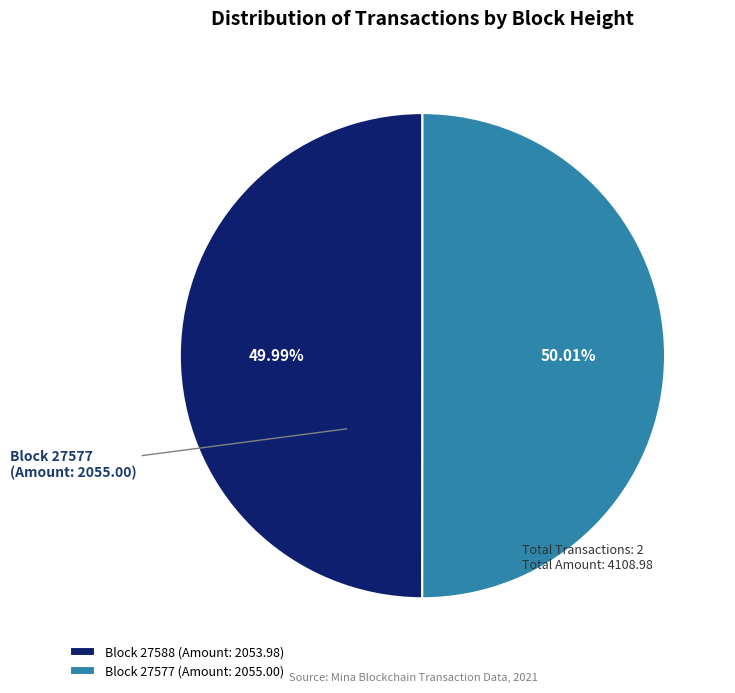

Is the sum of Block 27588 (Amount: 2053.98) and Block 27577 (Amount: 2055.00) greater than half?

Yes